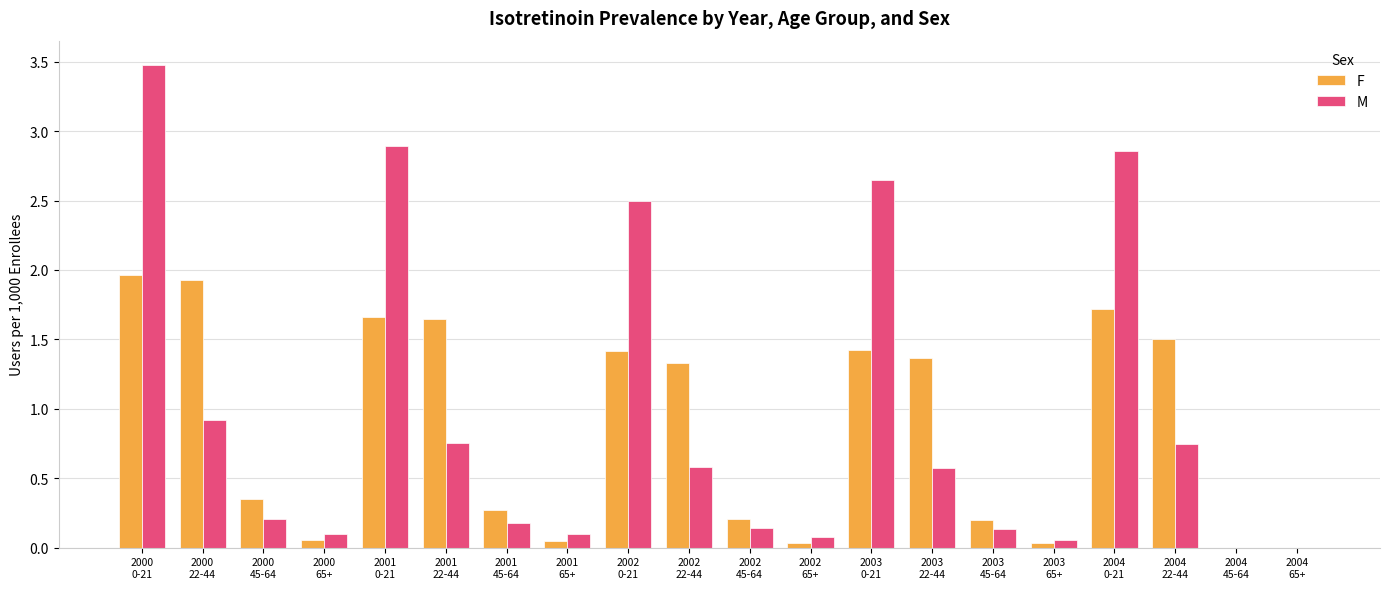

What is the sum of all F values?

17.2